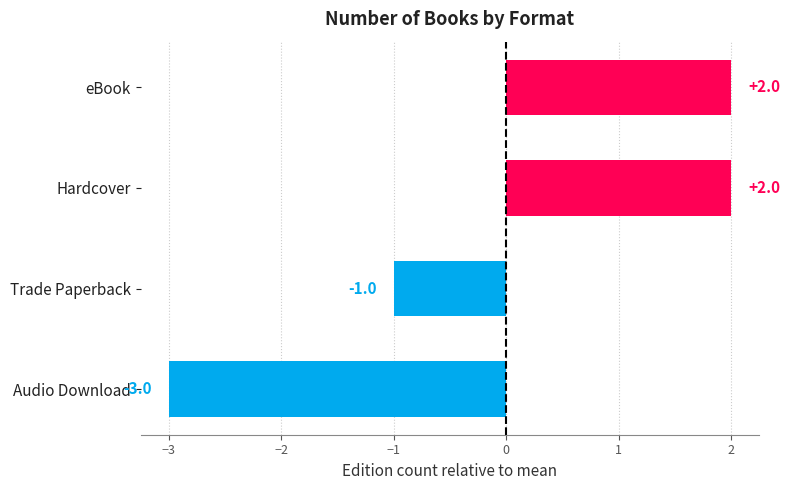

True or false: the data shows 3 at eBook.

False